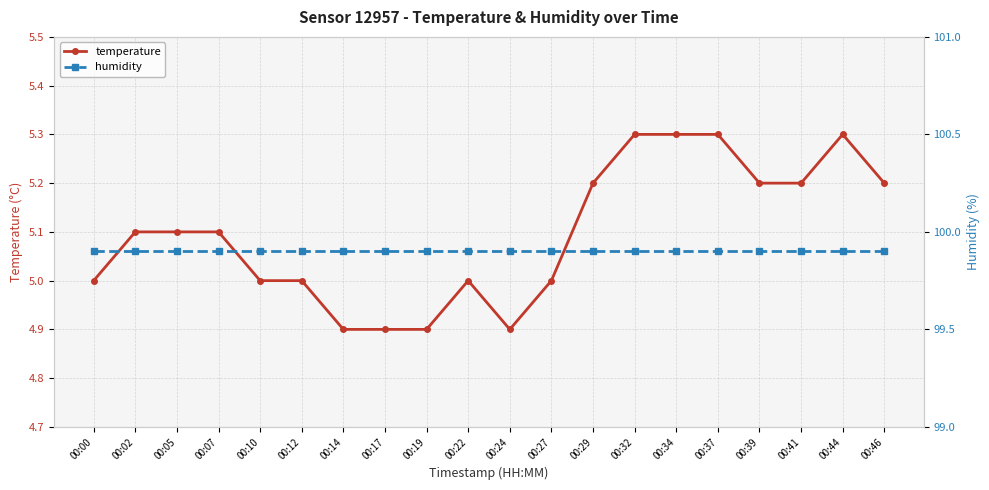

What is the sum of the temperature values at 00:29 and 00:24?

10.1